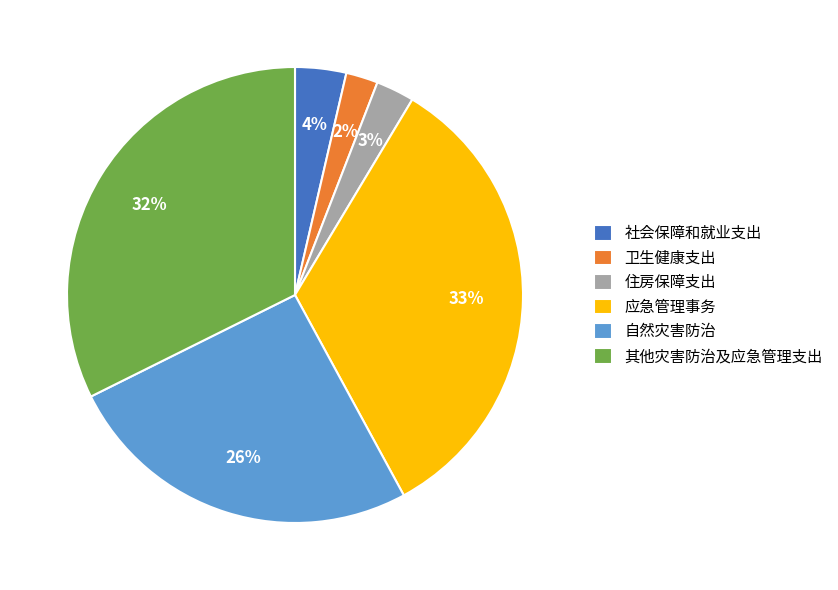

The 其他灾害防治及应急管理支出 slice represents 18% of the pie. True or false?

False